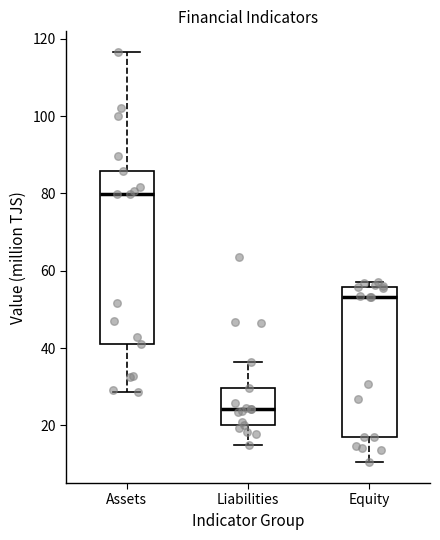

Which box is the tallest, from its lower edge to its upper edge?

Assets